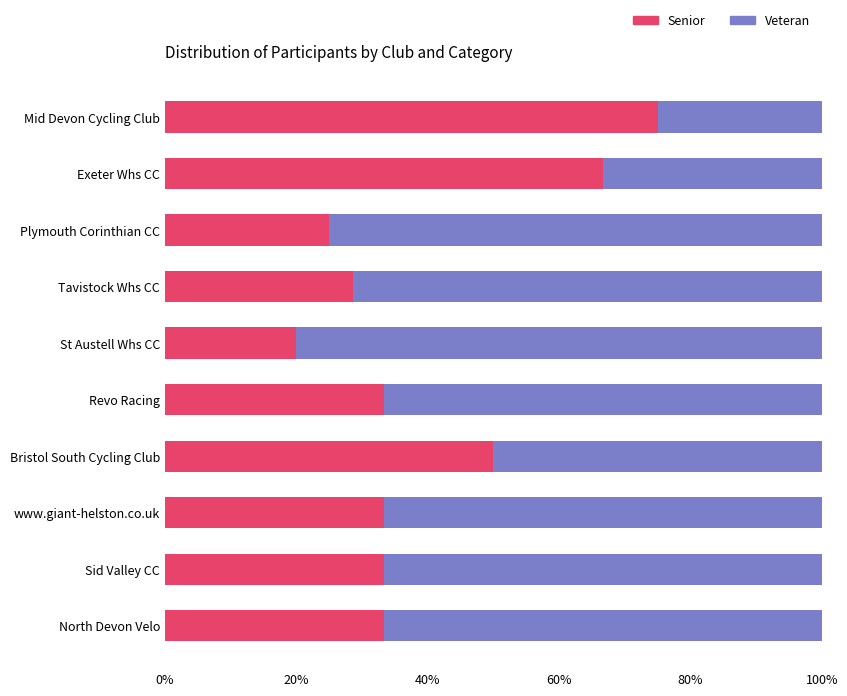

True or false: Senior has a value of 28.9 at Bristol South Cycling Club.

False